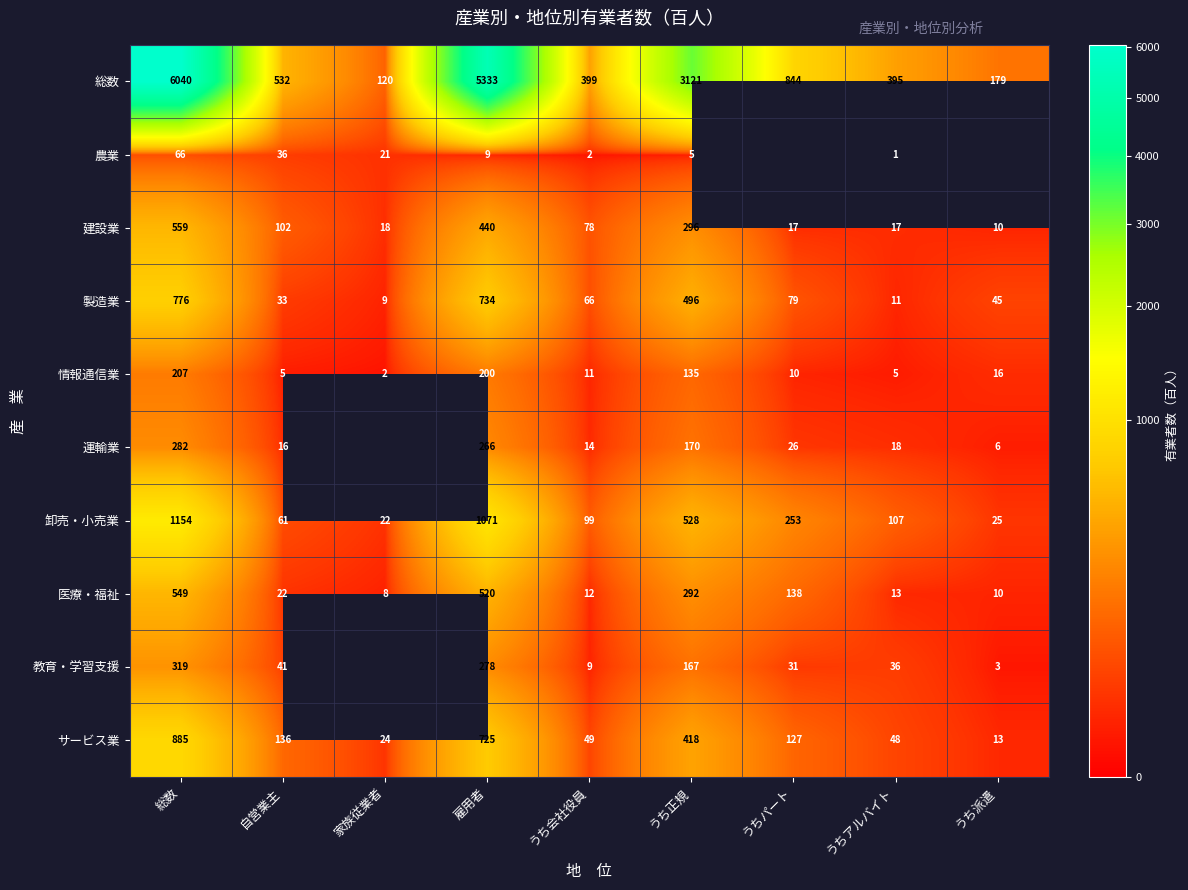

True or false: 運輸業 has a value of 395 at 総数.

False